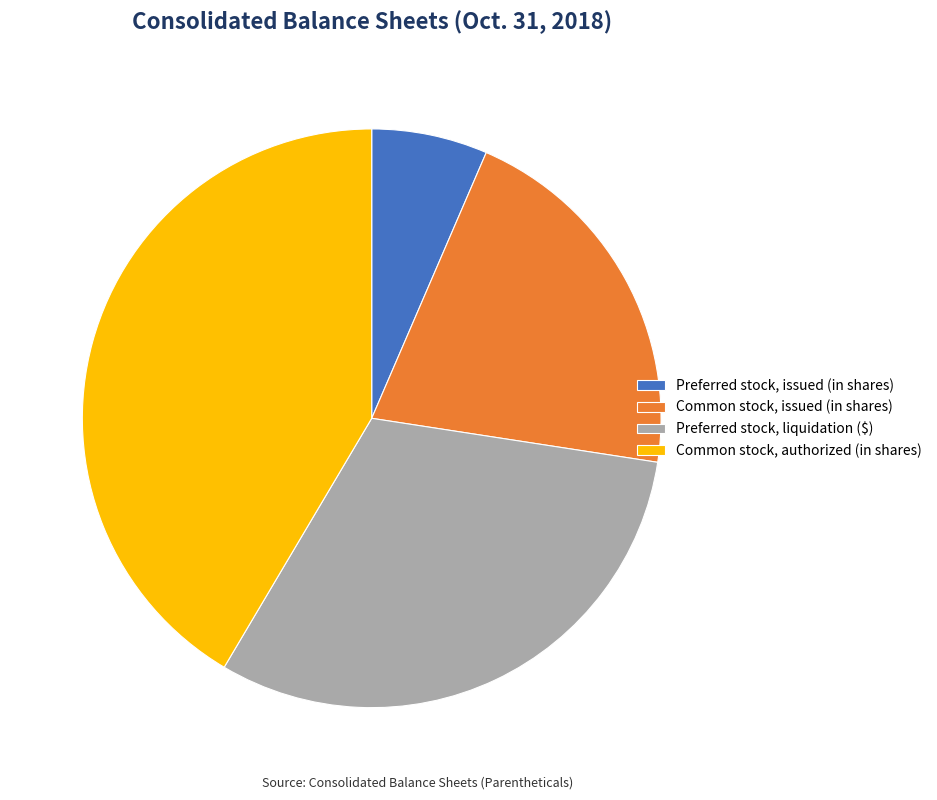

How many slices are in this pie chart?

4